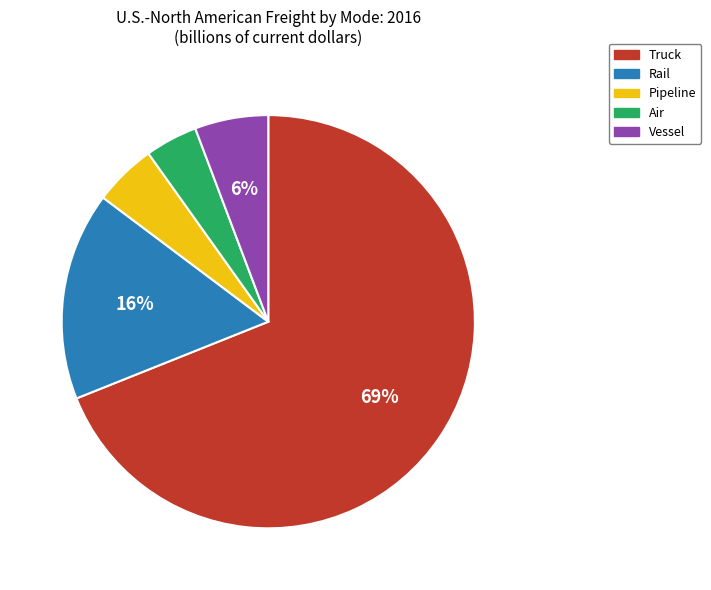

The Pipeline slice represents 5% of the pie. True or false?

True